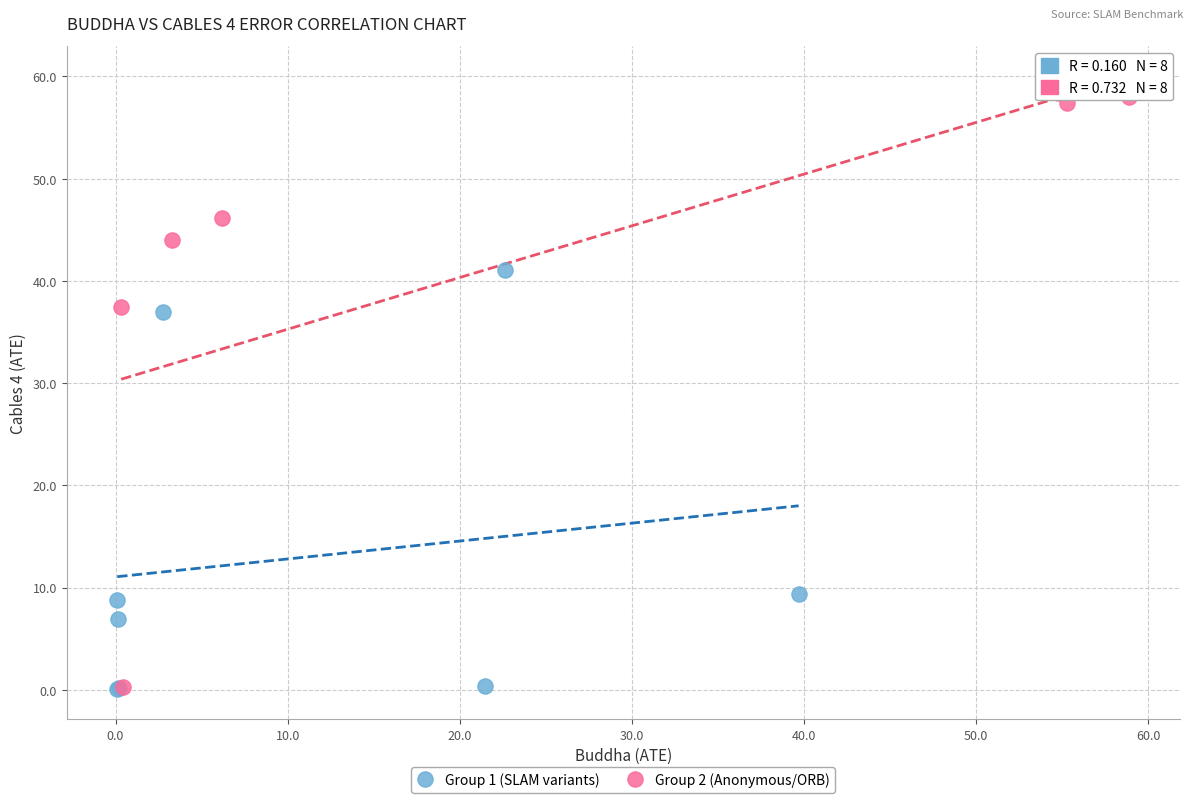

Which series has the widest spread of Y values?

Group 2 (Anonymous/ORB)